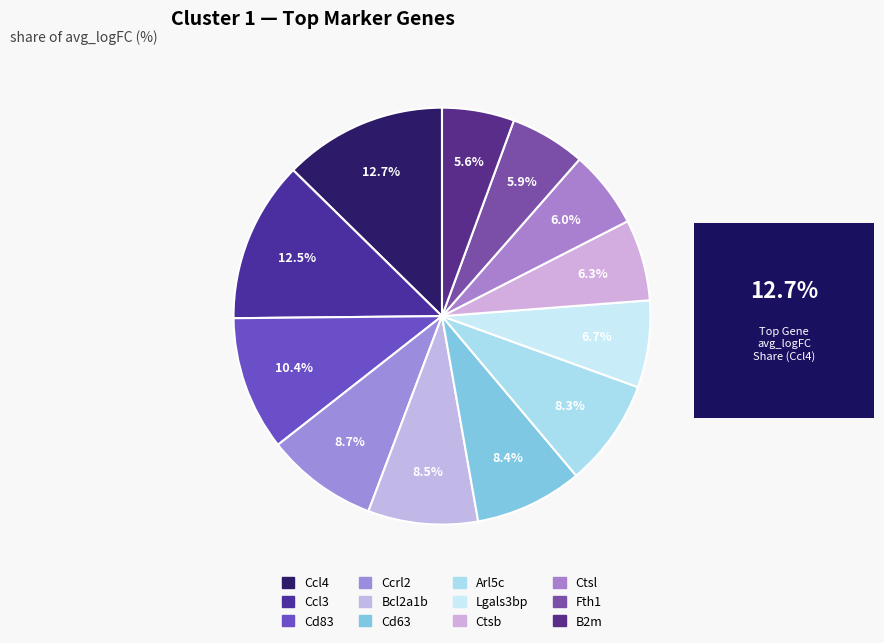

To the nearest percent, what is the average slice percentage?

8%